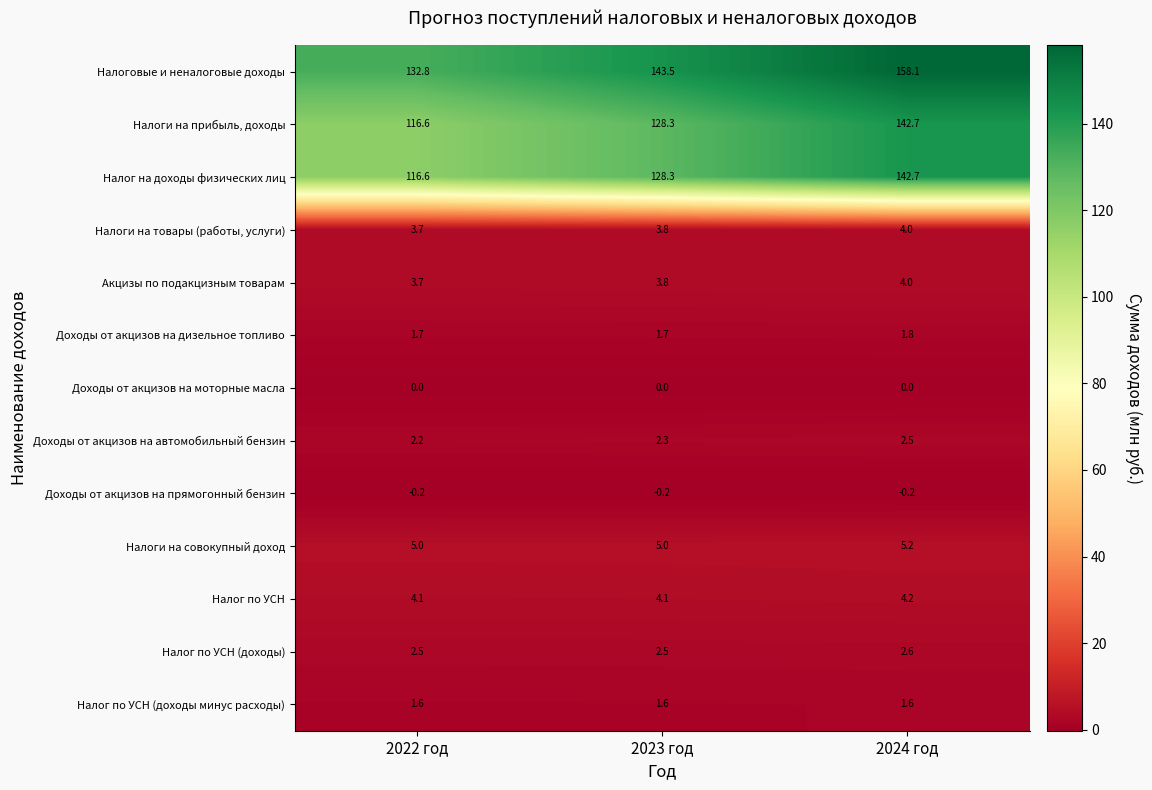

What is the total value across all series at 2022 год?

390.3